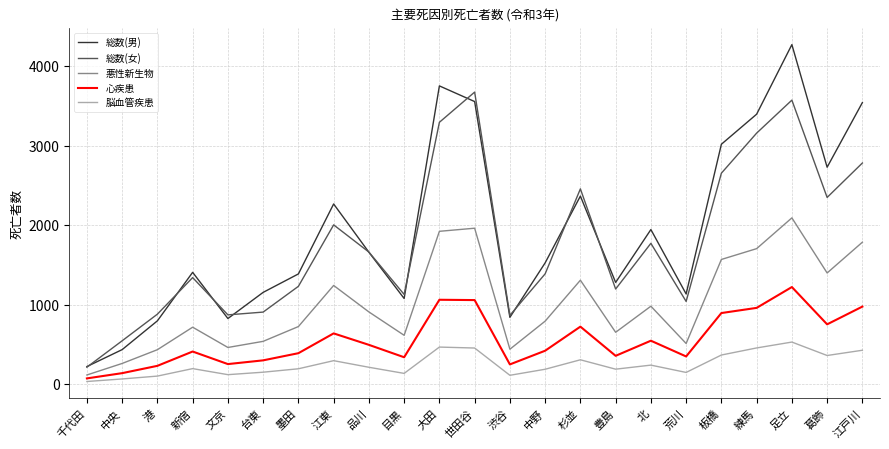

True or false: 総数(男) and 悪性新生物 intersect in this chart.

False